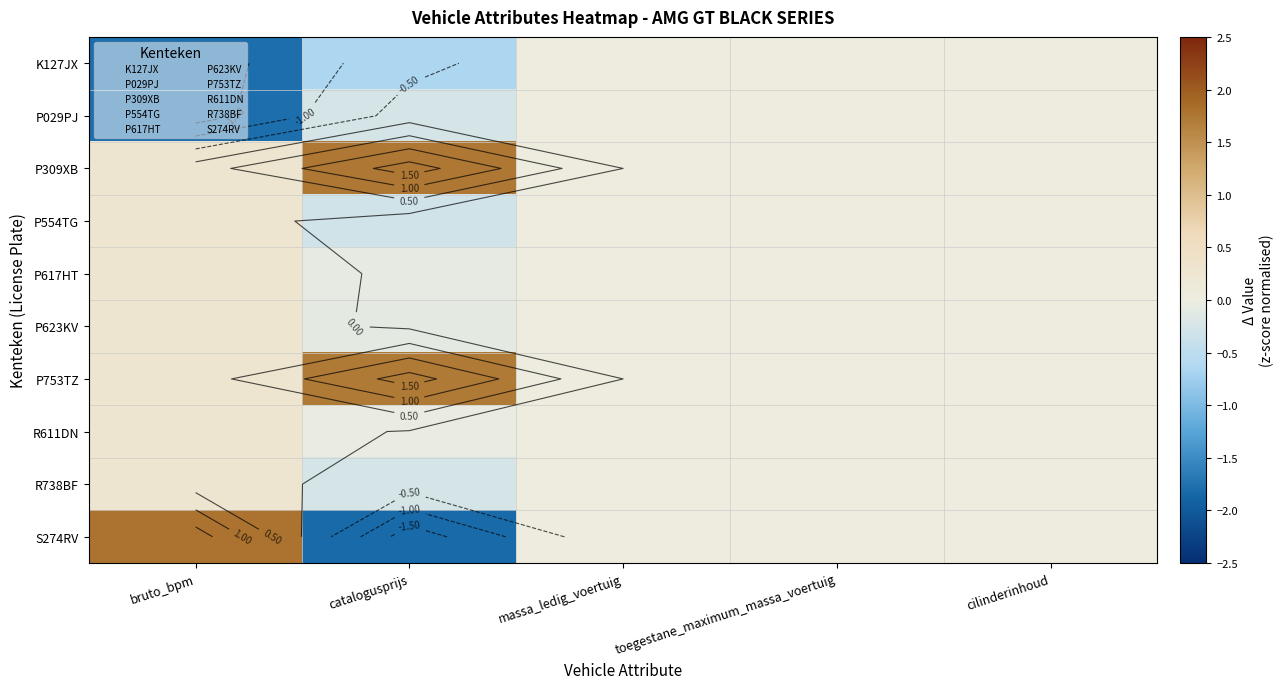

Where is K127JX nearest to the value 0?

massa_ledig_voertuig